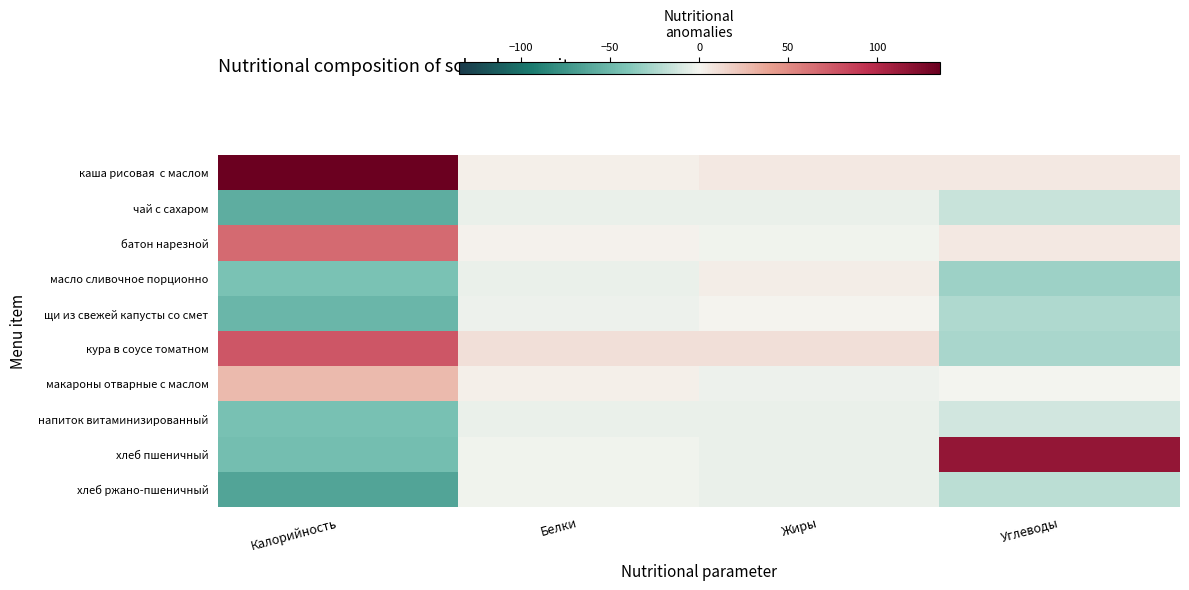

Which series has the widest spread of values?

хлеб пшеничный